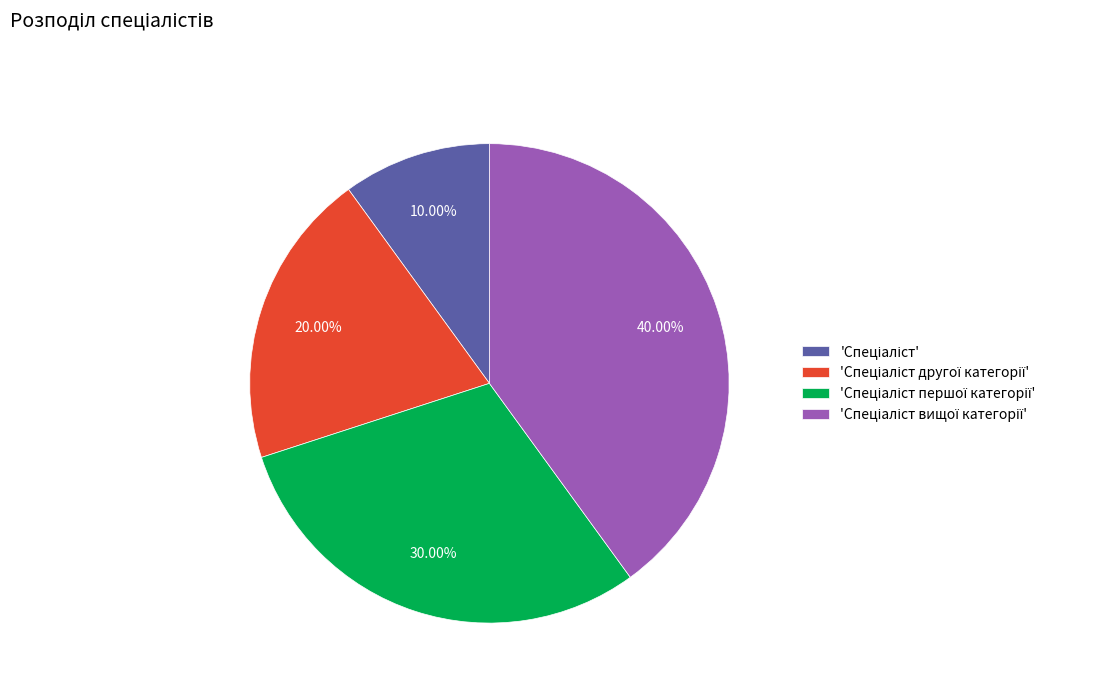

Count the number of slices in the pie.

4